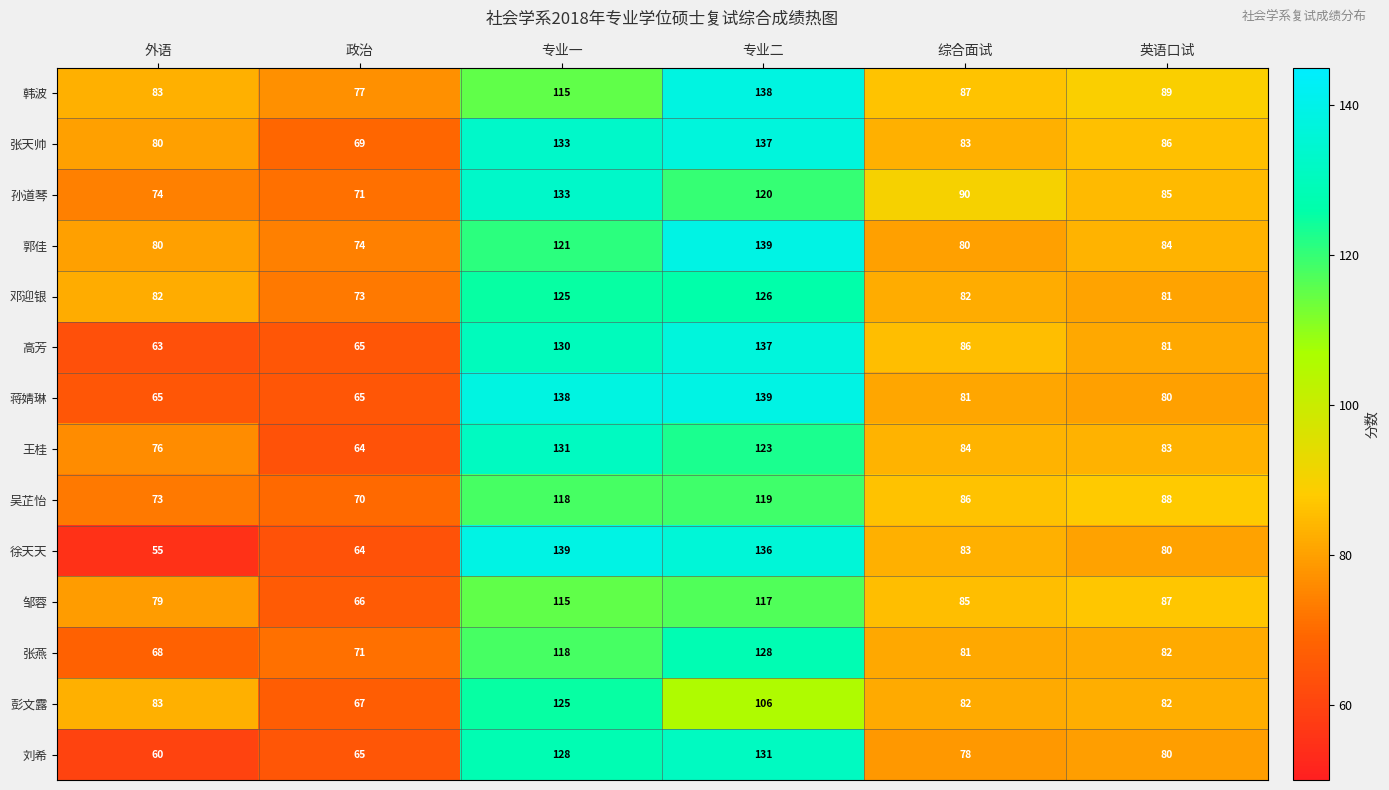

True or false: 郭佳 has a value of 121 at 专业一.

True